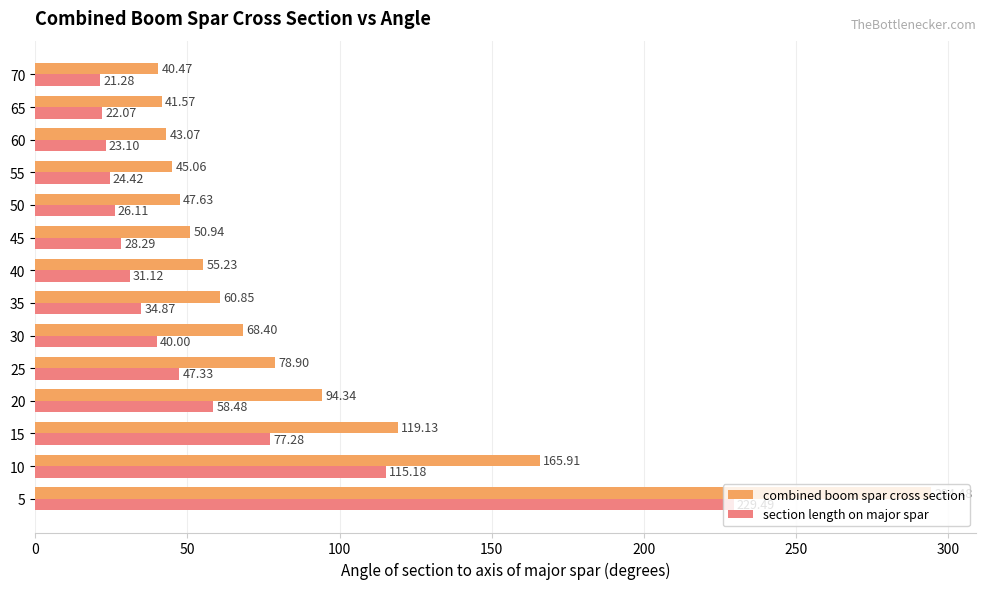

Which series has the widest spread of values?

combined boom spar cross section